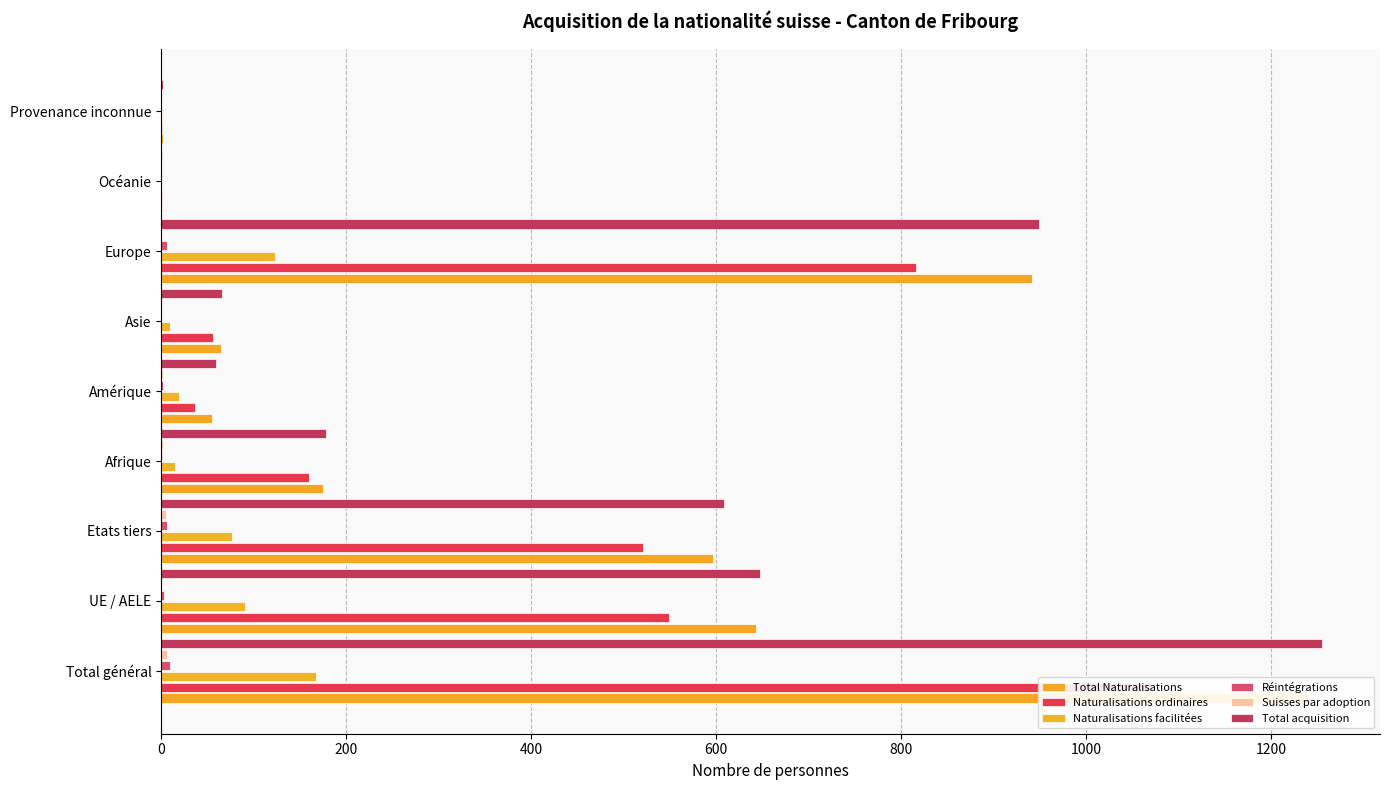

How many series are shown in this chart?

6